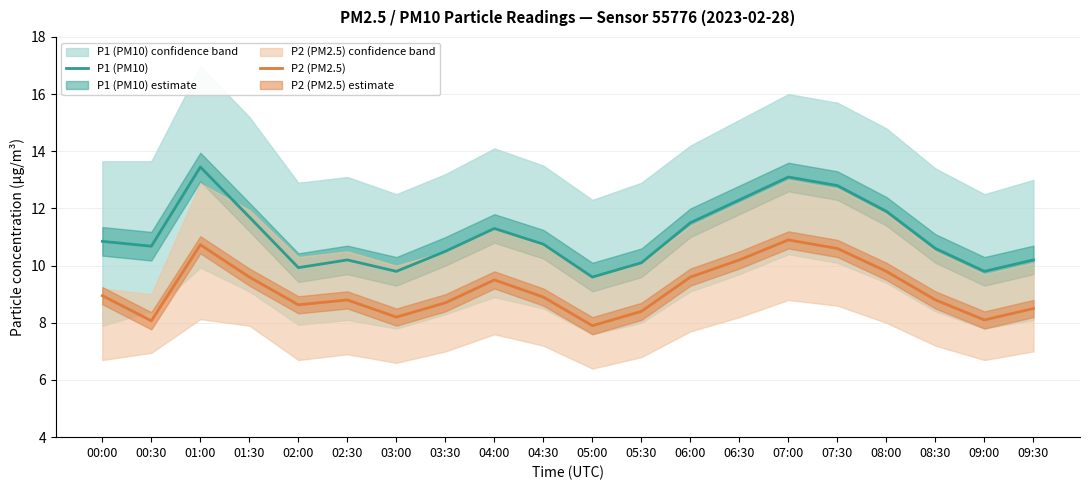

List the labels in order of P1 (PM10) value, smallest first.

05:00, 03:00, 09:00, 02:00, 05:30, 02:30, 09:30, 03:30, 08:30, 00:30, 04:30, 00:00, 04:00, 06:00, 01:30, 08:00, 06:30, 07:30, 07:00, 01:00